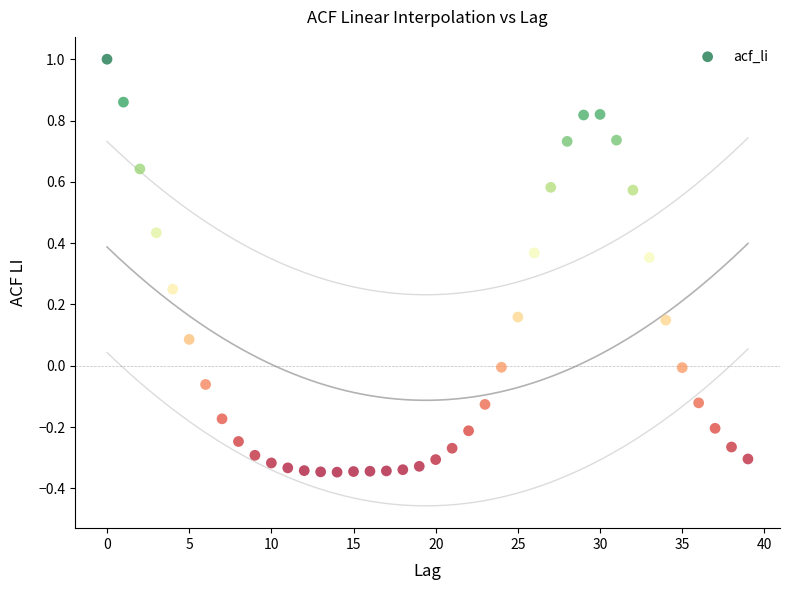

What is the range of Y values (max minus min)?

1.3